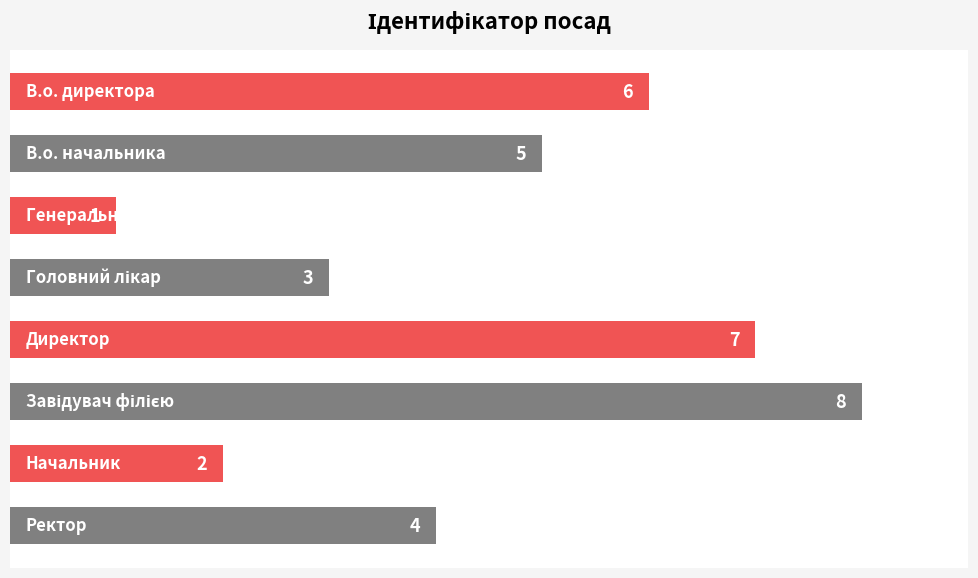

How many data points are less than 5?

4